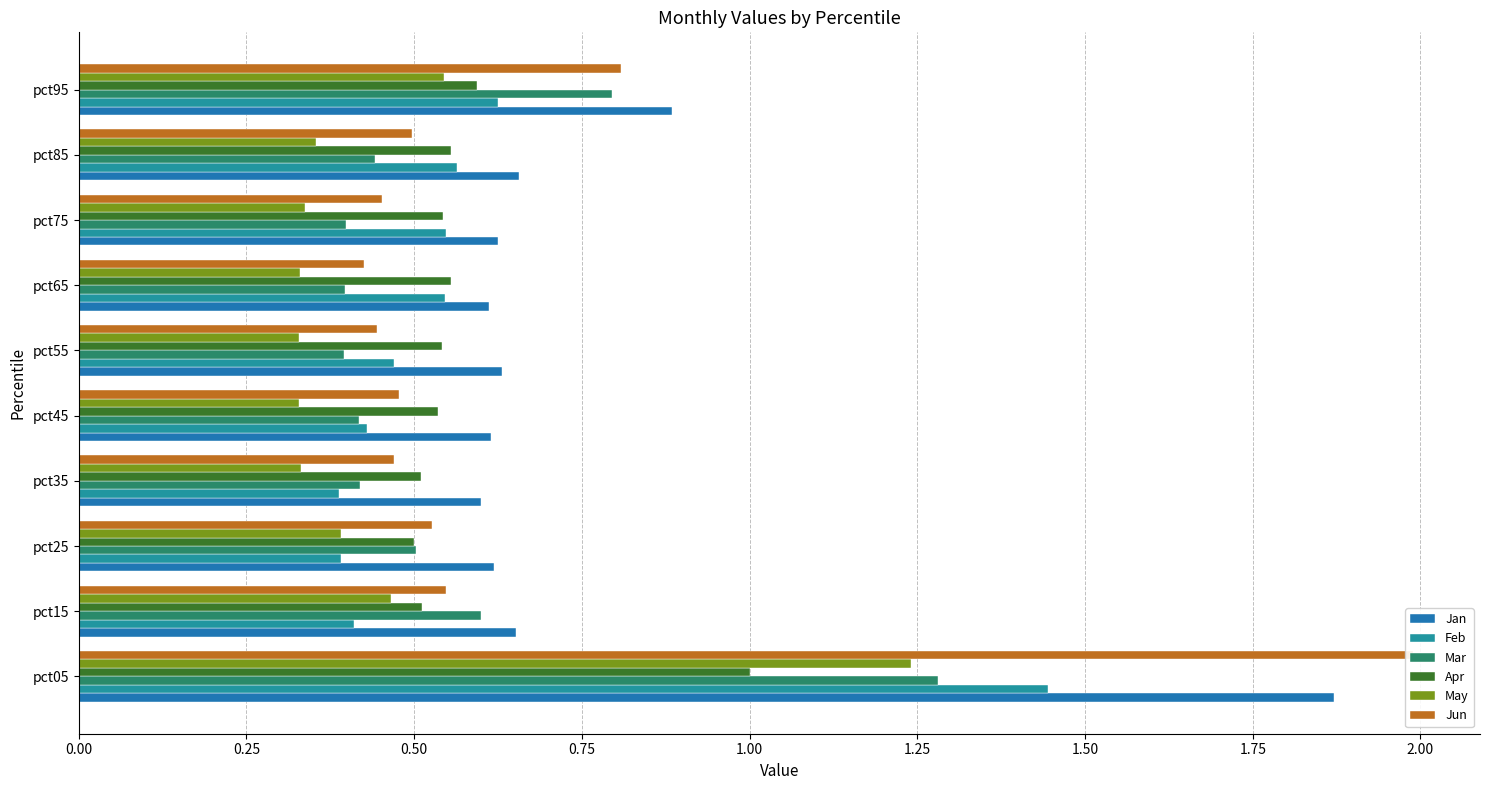

Which series has the widest spread of values?

Jun